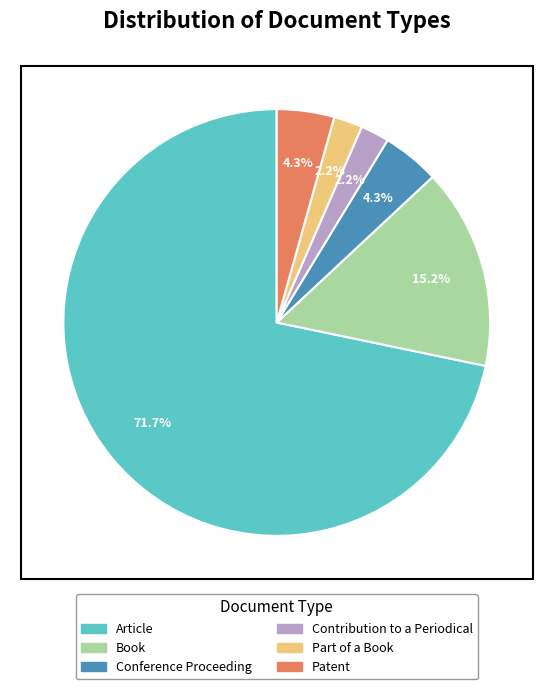

What percentage do Contribution to a Periodical and Conference Proceeding together represent?

6.5%